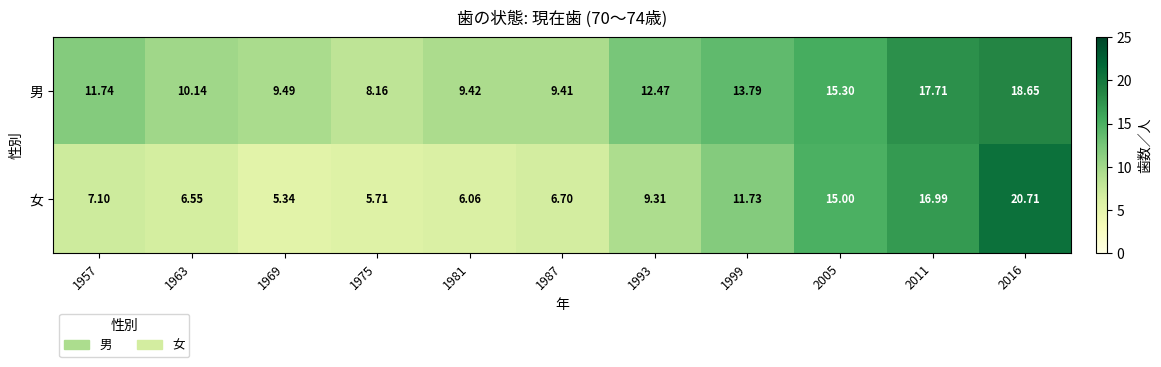

Which series changed the most between 1987 and 1993?

男